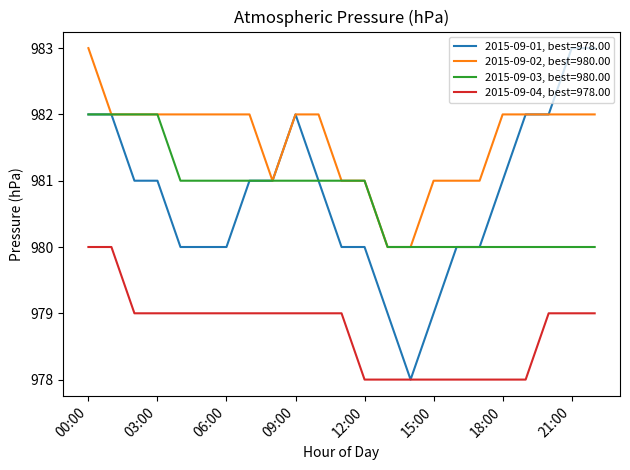

Which series has the widest spread of values?

2015-09-01, best=978.00